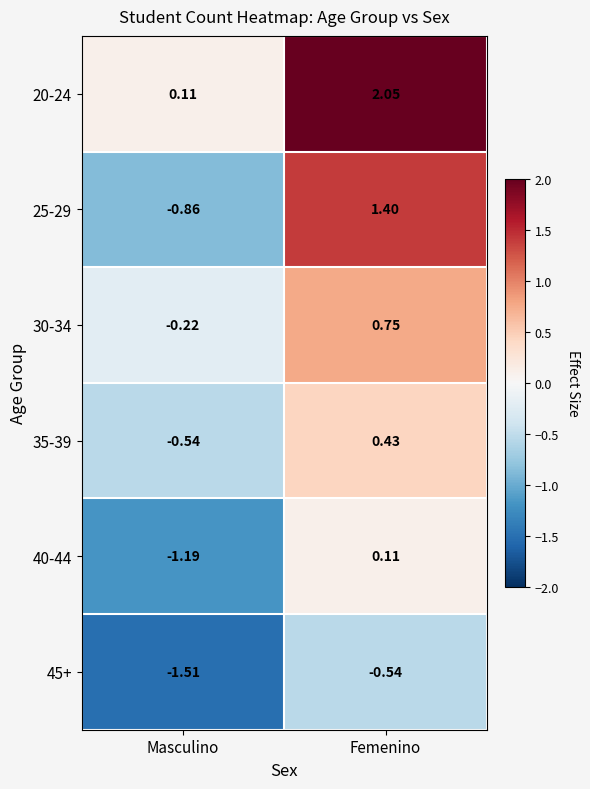

Between Masculino and Femenino, which series saw the biggest shift?

25-29